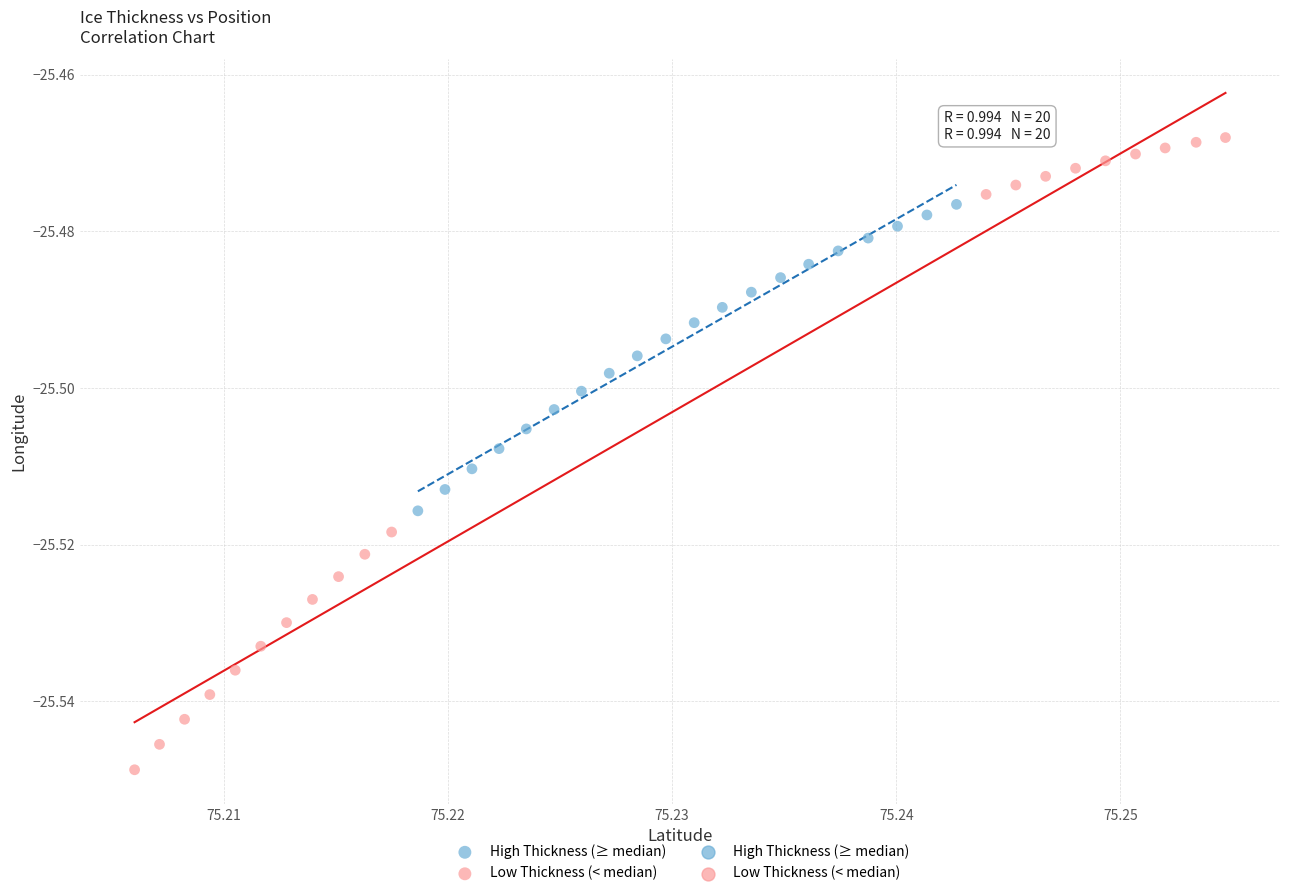

Which series contains the highest Y value?

Low Thickness (< median)